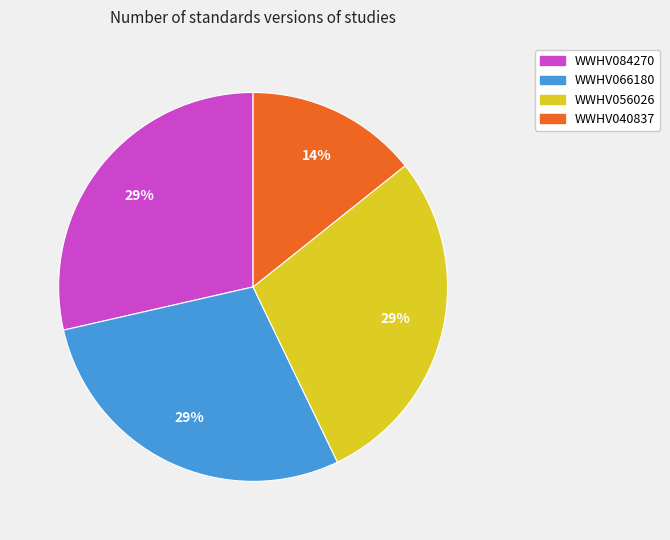

True or false: WWHV056026 accounts for 29% of the total.

True